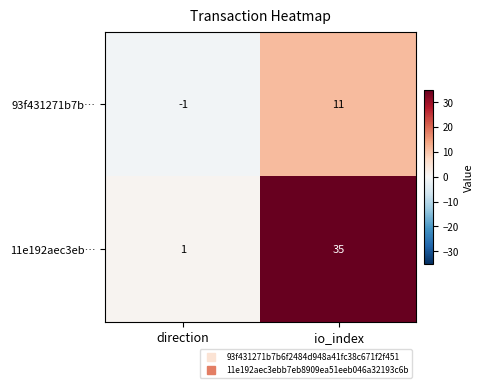

What is the spread (max minus min) of values at direction?

2